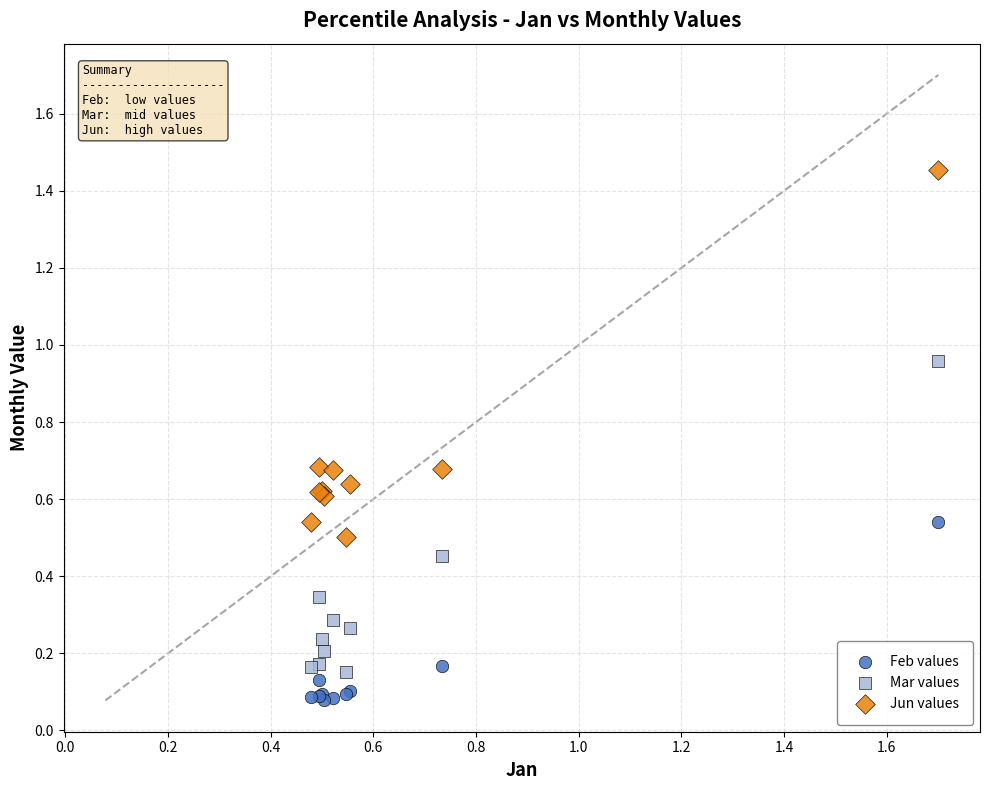

What are all the series names shown in the legend?

Feb values, Mar values, Jun values